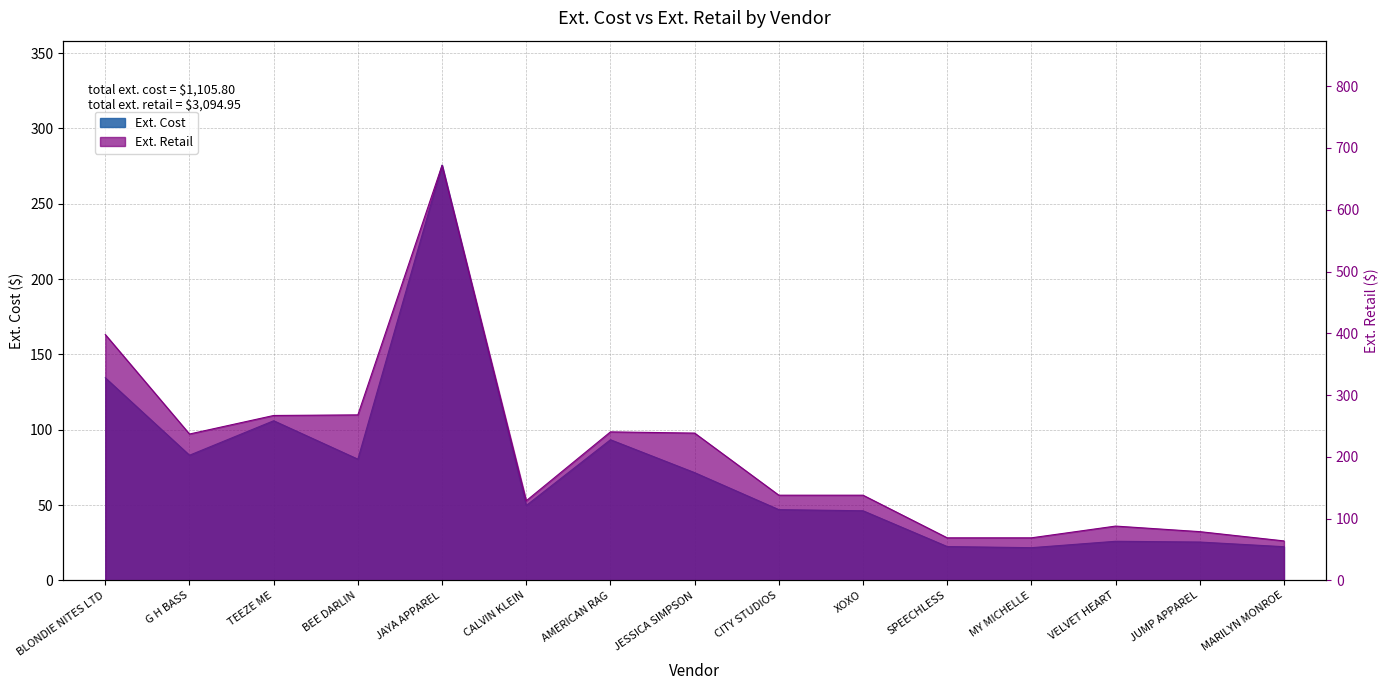

What is the average value of the Ext. Retail series?

206.3